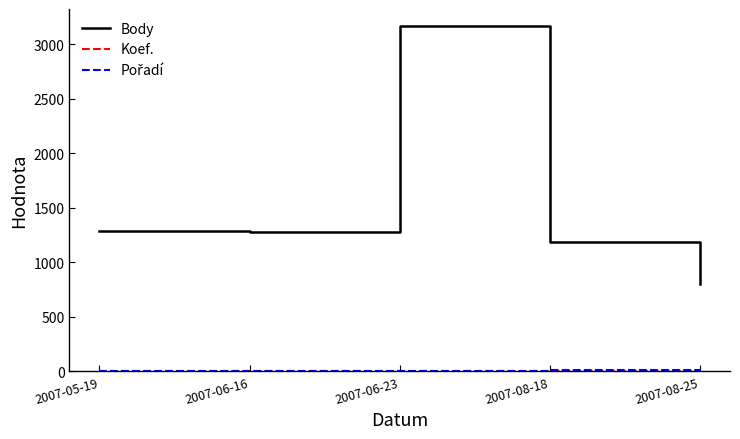

How many lines are shown in the chart?

3